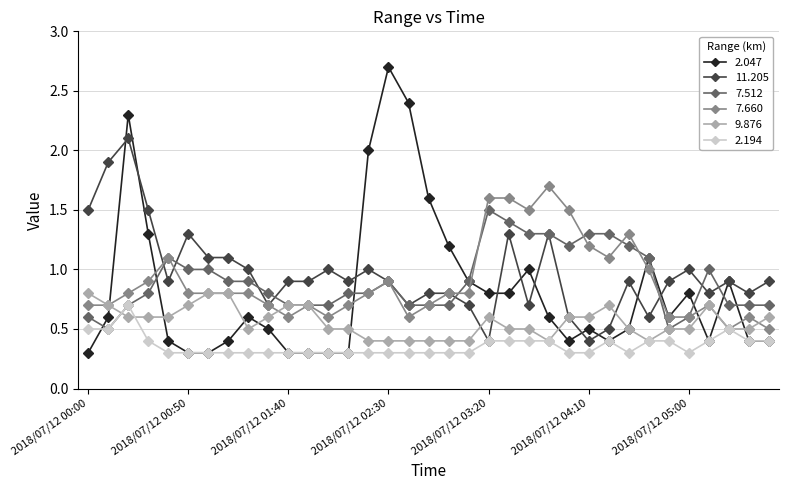

What is the value of the 2.047 point at the 15th from the left?

2.0